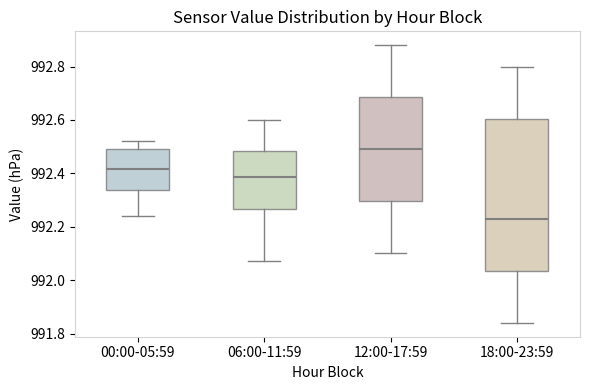

Reading left to right, read every box against the y-axis: the position of its median line, the range the box covers, and the ends of its whiskers. The values are not printed on the chart, so give them approximately, as read against the axis.

00:00-05:59: median 992.42, box 992.34 to 992.50, whiskers 992.24 to 992.52
06:00-11:59: median 992.38, box 992.26 to 992.48, whiskers 992.08 to 992.60
12:00-17:59: median 992.50, box 992.30 to 992.68, whiskers 992.10 to 992.88
18:00-23:59: median 992.24, box 992.04 to 992.60, whiskers 991.84 to 992.80